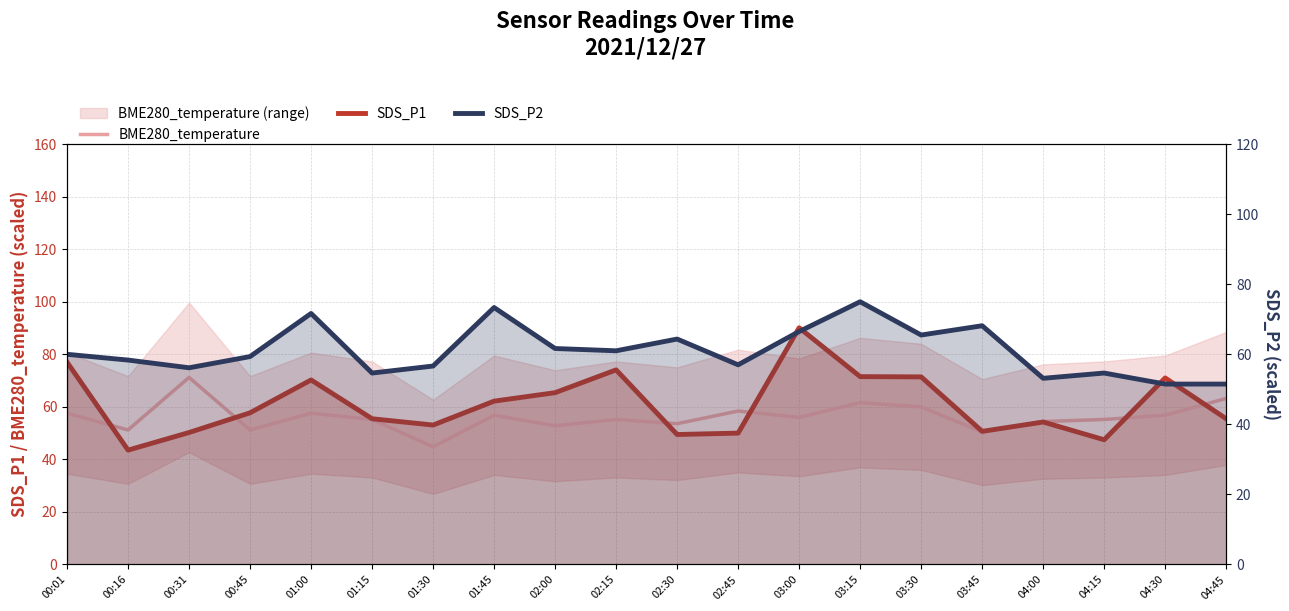

The SDS_P2 series shows 18.5 at 04:30. True or false?

False